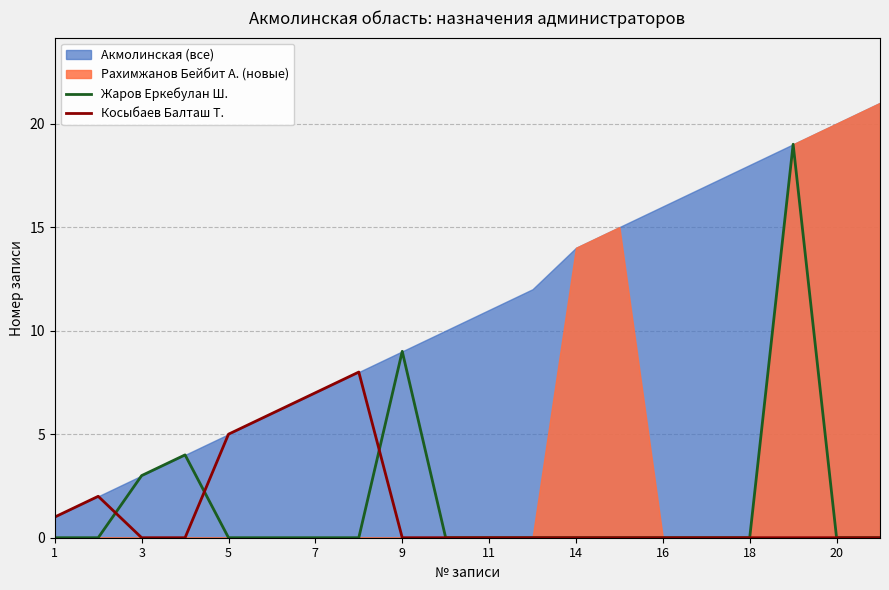

What is the sum of all Косыбаев Балташ Т. values?

29